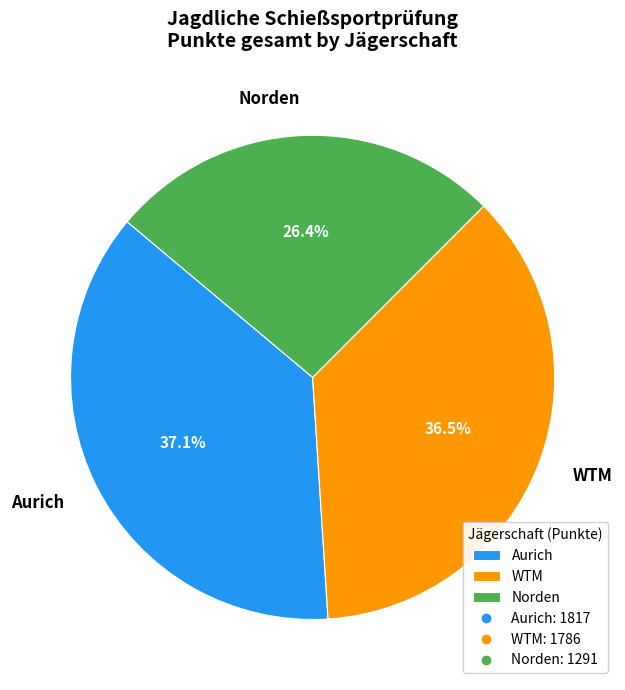

Count the number of slices in the pie.

3